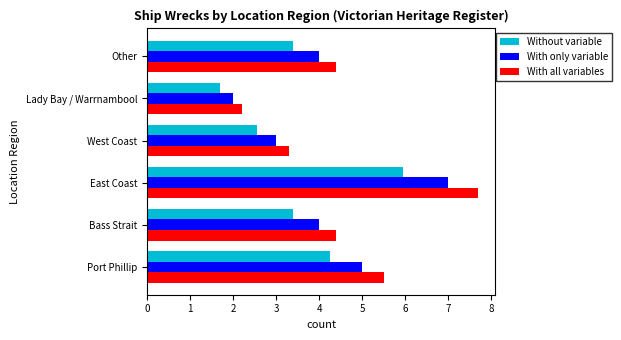

What is the highest value of the With all variables series?

7.7